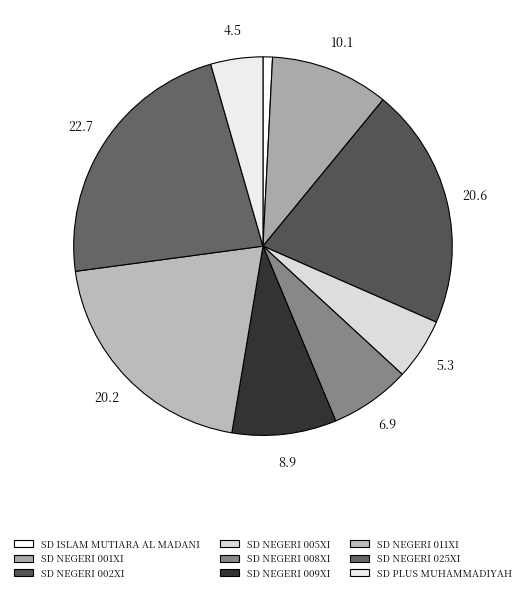

Is there a majority slice in this chart?

No